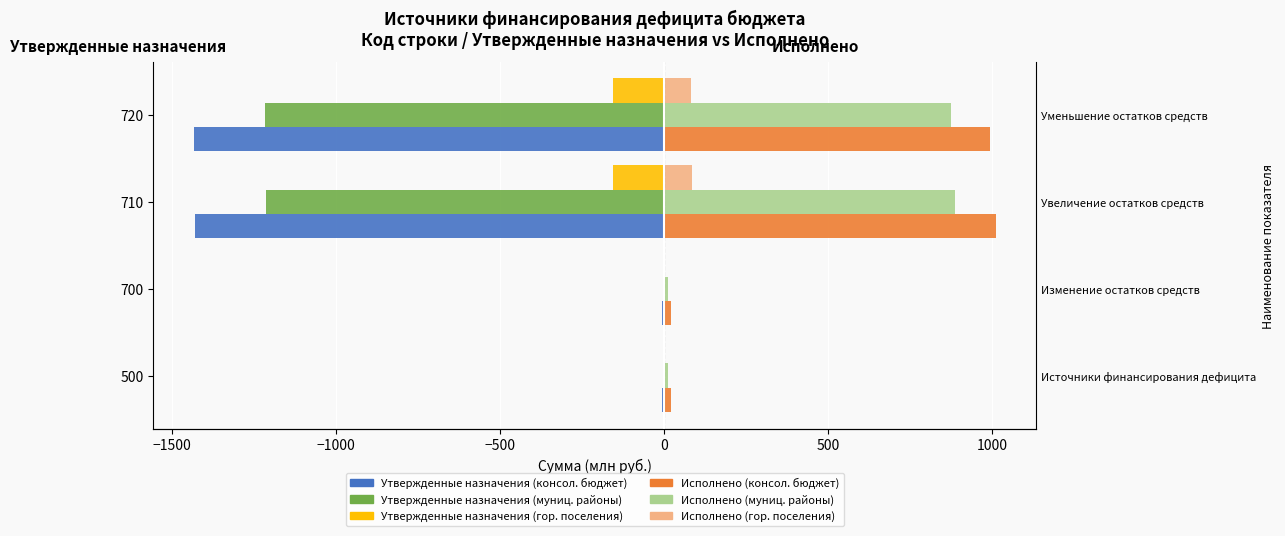

What is the value of the Утвержденные назначения (консол. бюджет) bar at the 4th from the left?

-1432.9